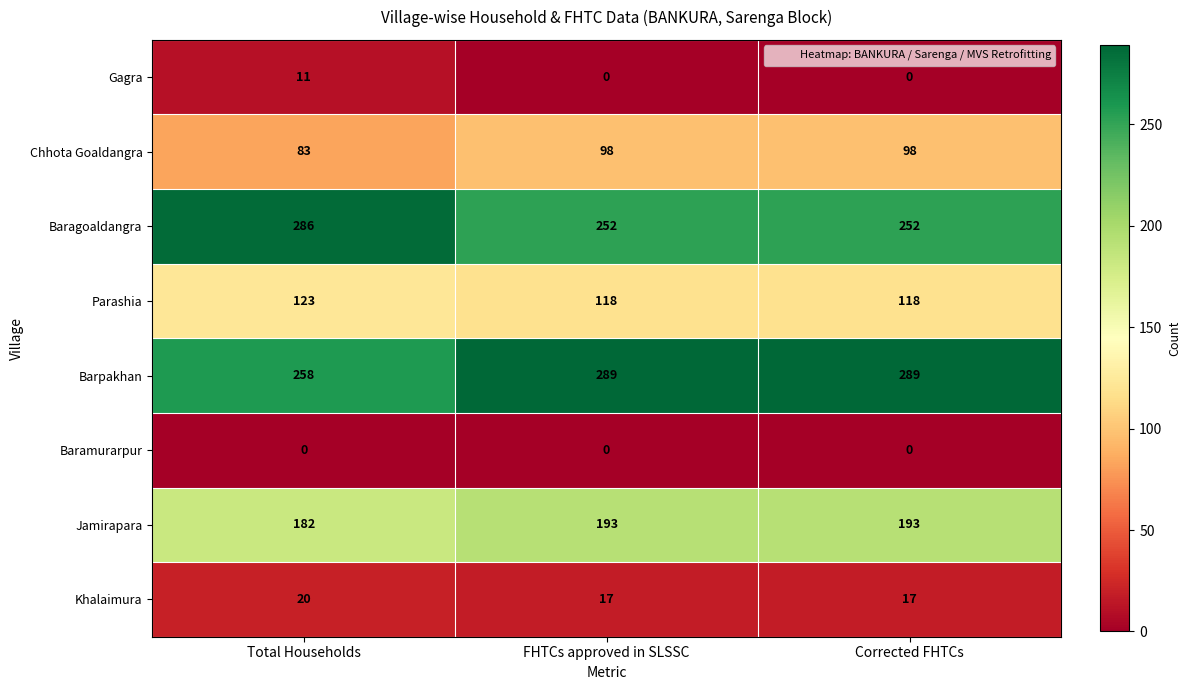

List the series in order of their peak value, lowest first.

Baramurarpur, Gagra, Khalaimura, Chhota Goaldangra, Parashia, Jamirapara, Baragoaldangra, Barpakhan